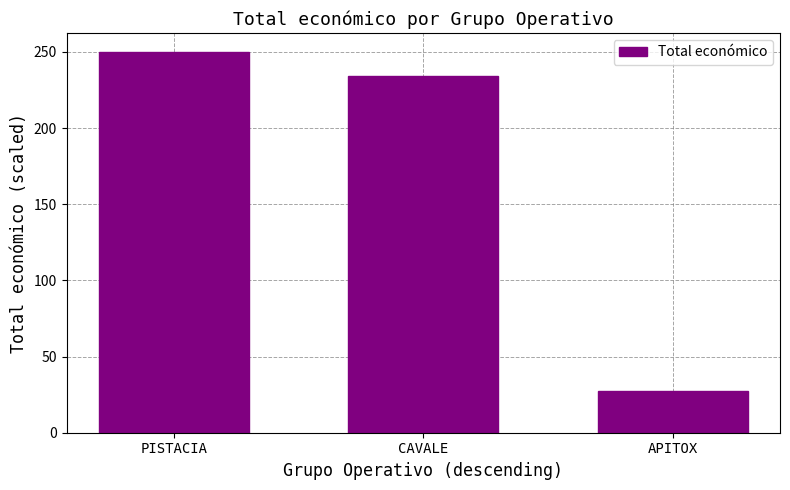

Approximately how many times larger is the value at CAVALE compared to PISTACIA?

0.9